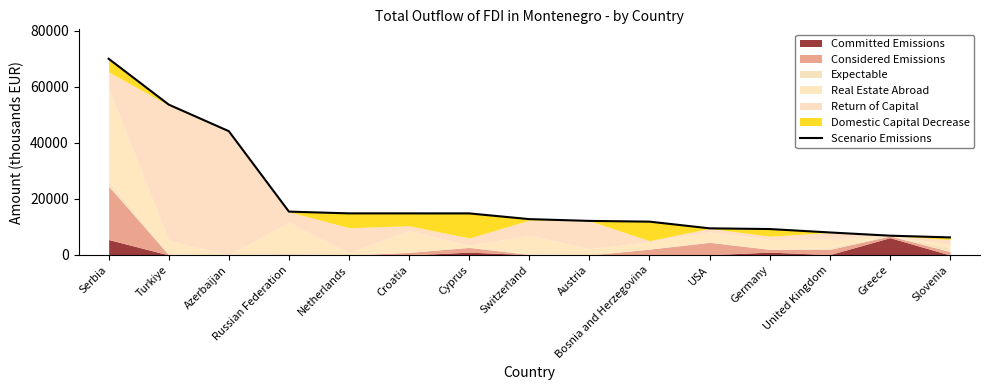

List the labels in order of value, largest first.

Serbia, Turkiye, Azerbaijan, Russian Federation, Netherlands, Croatia, Cyprus, Switzerland, Austria, Bosnia and Herzegovina, USA, Germany, United Kingdom, Greece, Slovenia